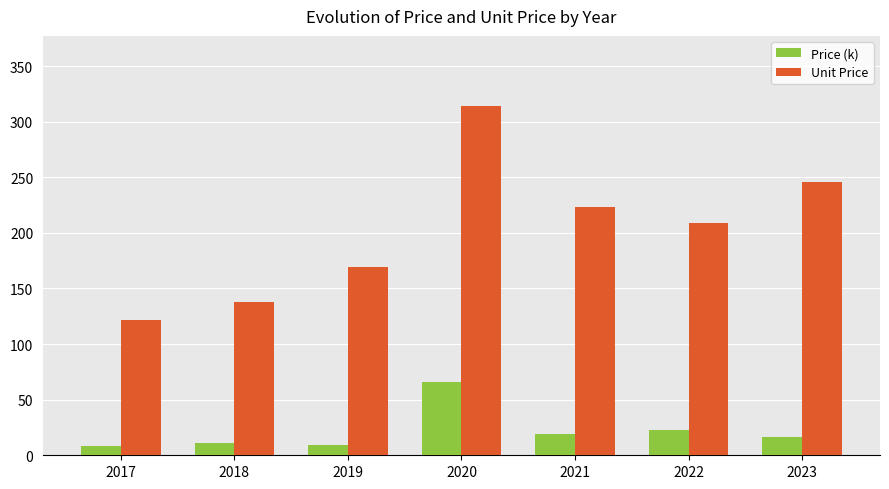

At which label does Unit Price first exceed 209?

2020